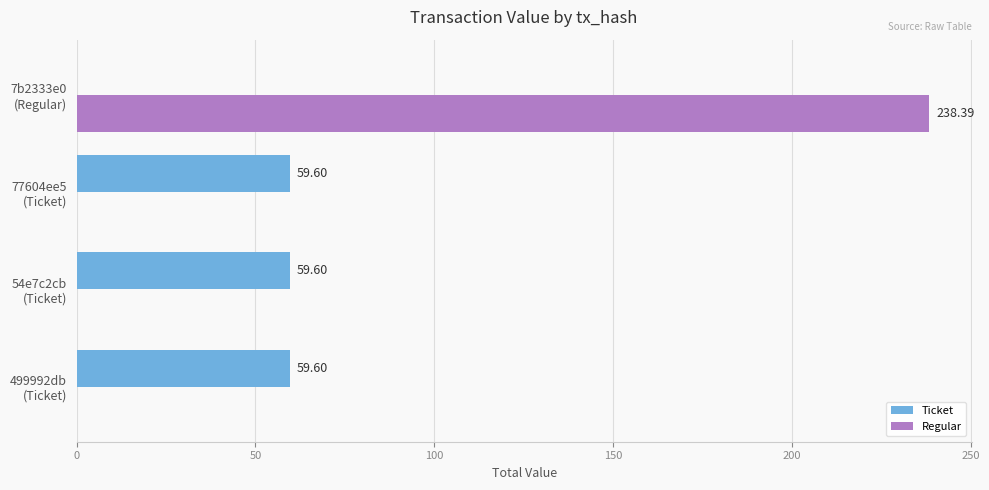

How many values in the Regular series exceed 0?

1